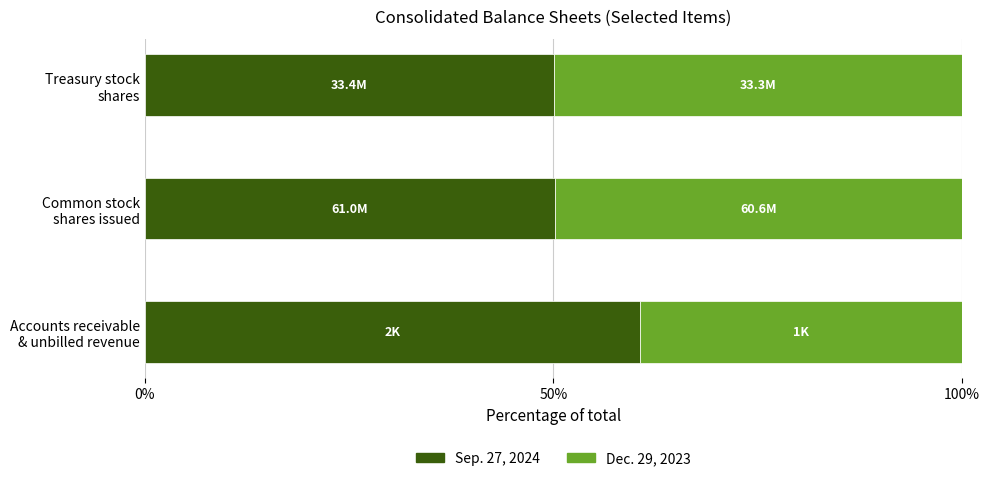

What is the difference between the maximum and minimum values in the Sep. 27, 2024 series?

10.6